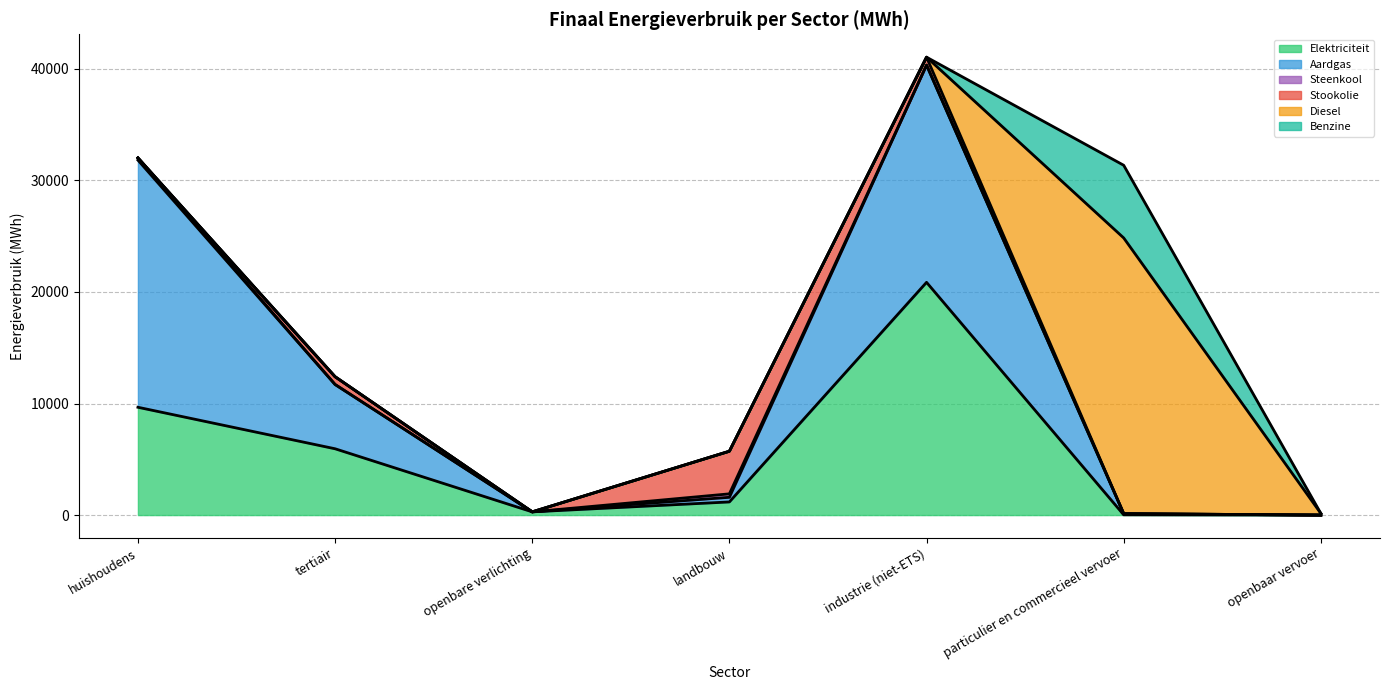

Is the value of Aardgas at landbouw greater than the value of Steenkool at openbaar vervoer?

Yes